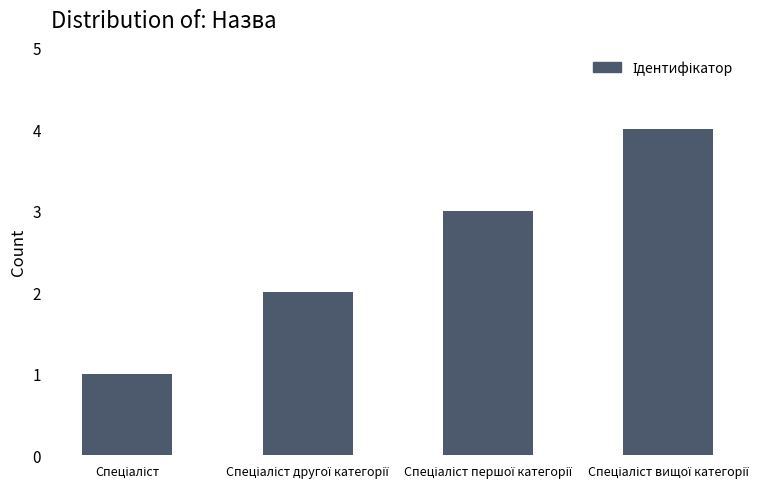

What is the greatest value displayed?

4